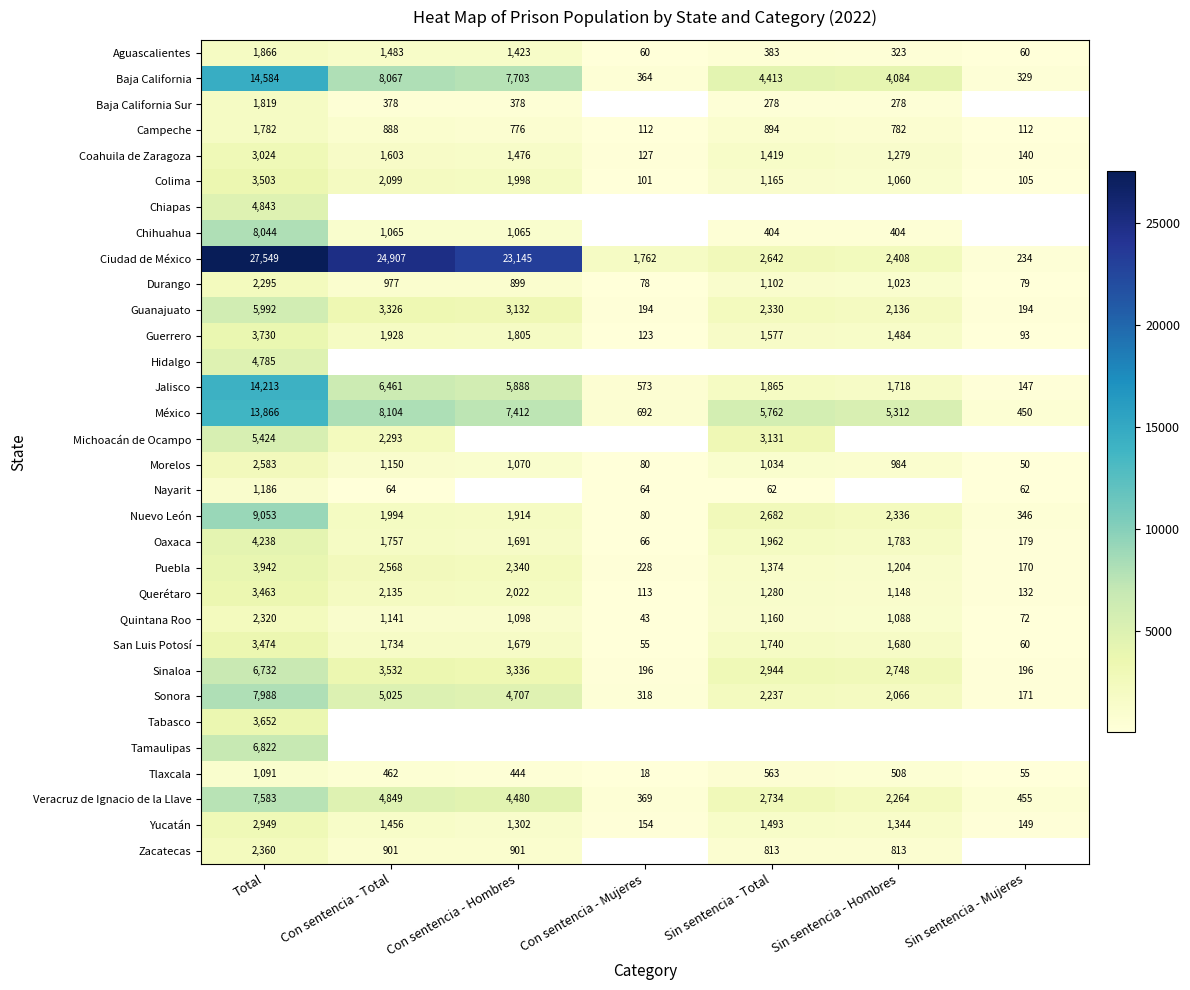

Is the value of Veracruz de Ignacio de la Llave at Sin sentencia - Hombres greater than the value of Puebla at Sin sentencia - Mujeres?

Yes